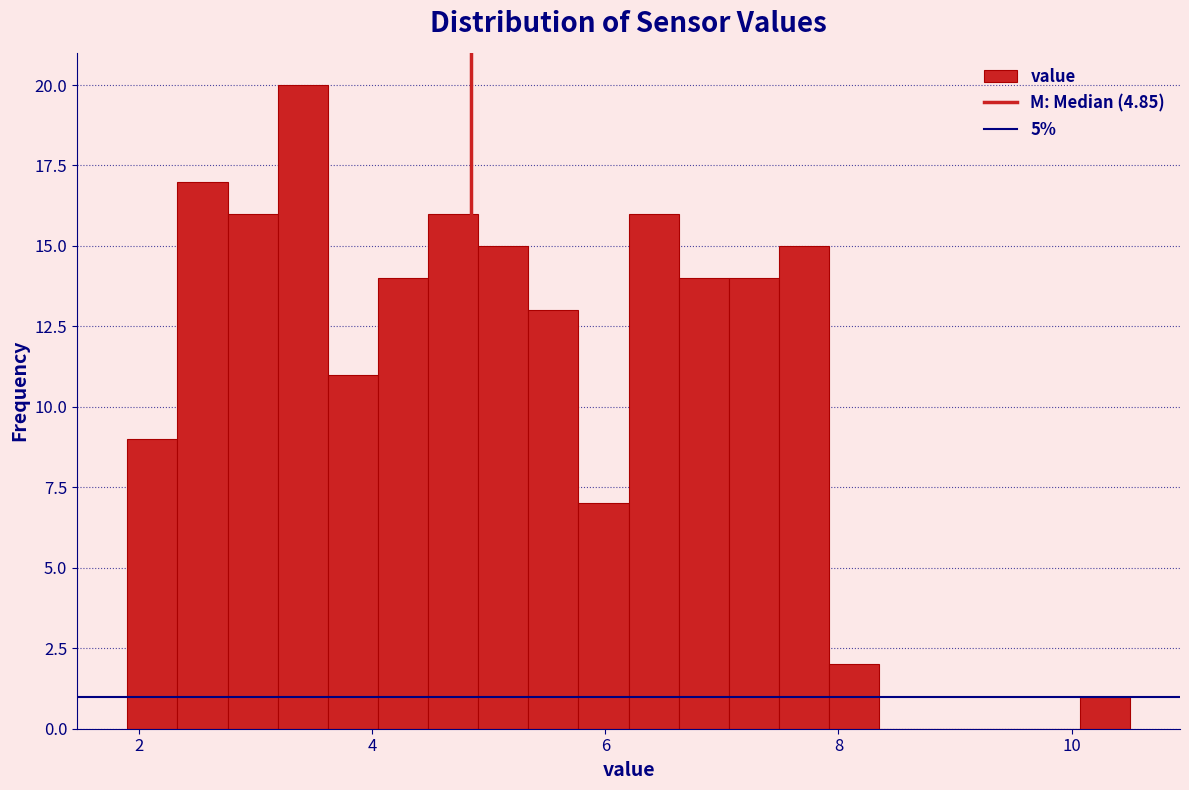

Read against the x-axis, roughly where is the centre of the tallest bar?

3.4